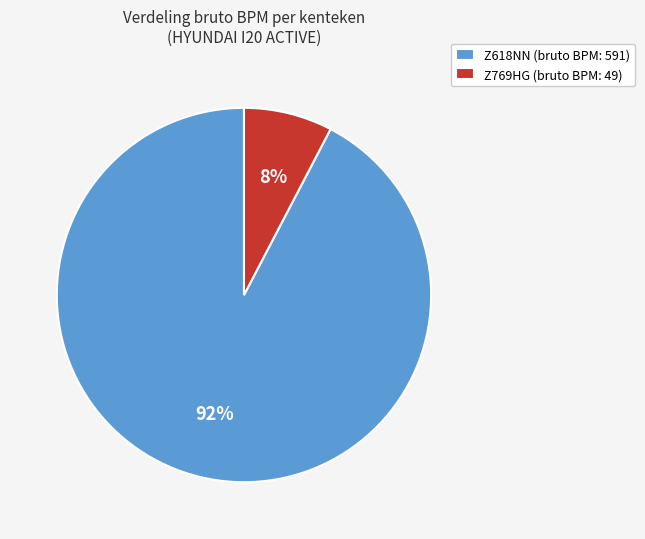

Which slice is the largest?

Z618NN